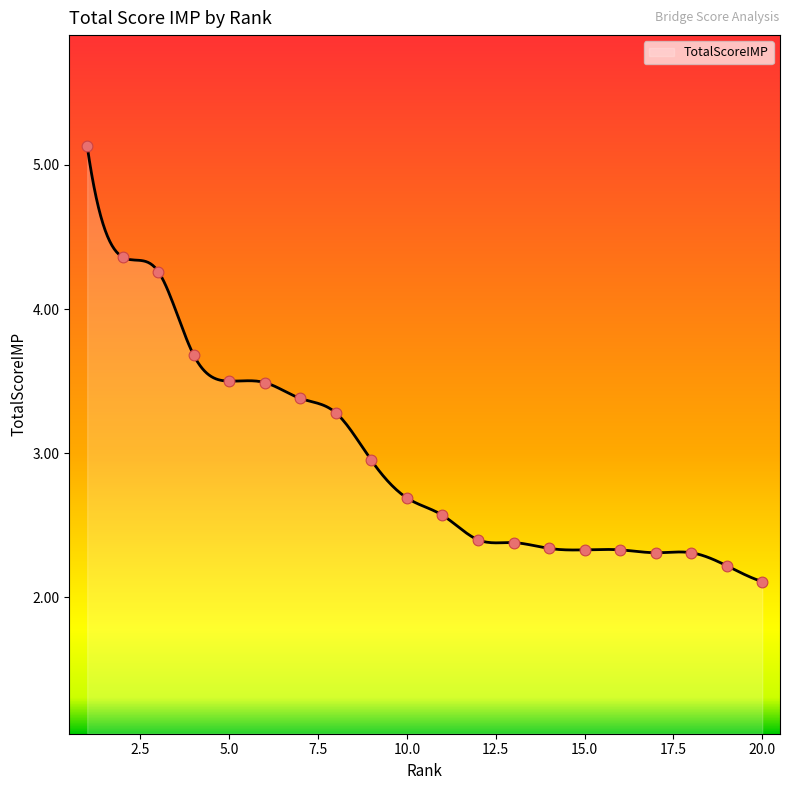

What is the ratio of the value at 19 to the value at 15?

1.0